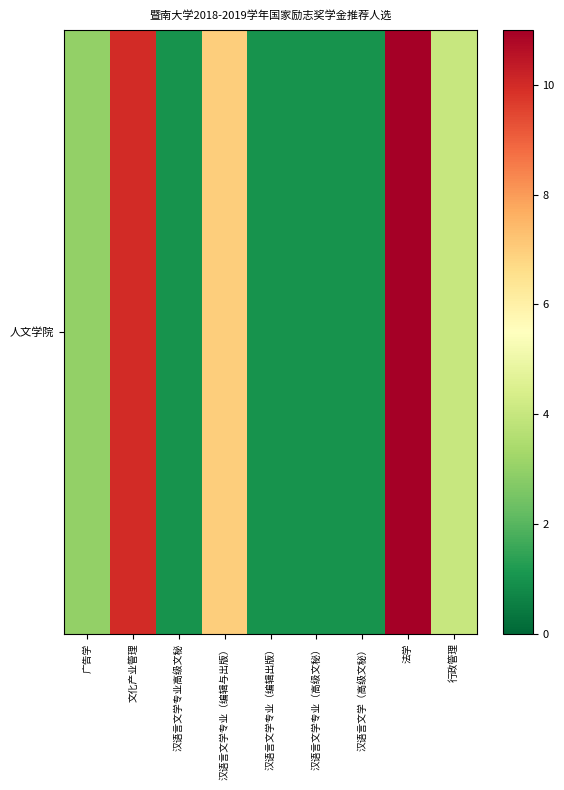

What is the approximate value at 文化产业管理, to the nearest 5?

10